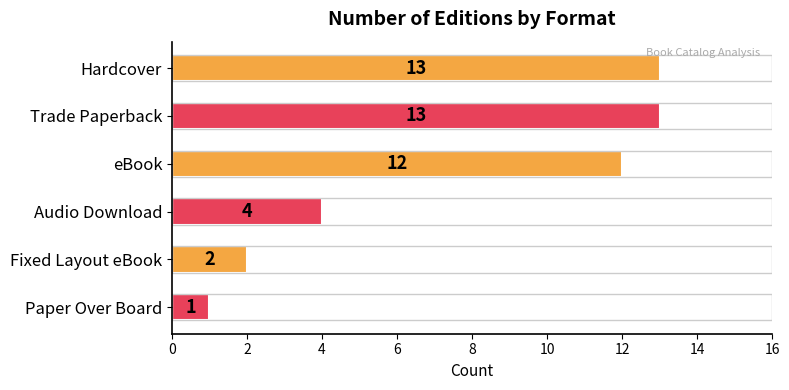

What is the sum of all values?

45